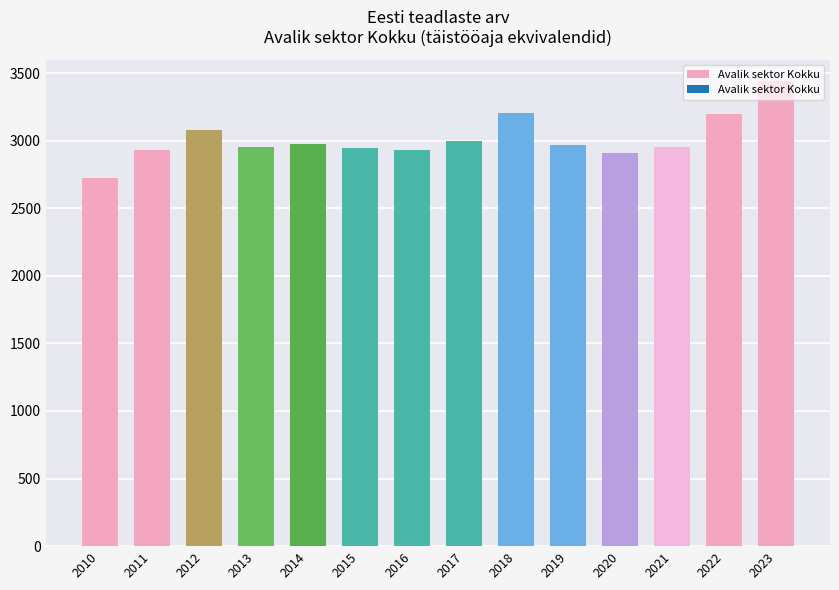

Is it true that the value at 2012 is 5198.9?

False